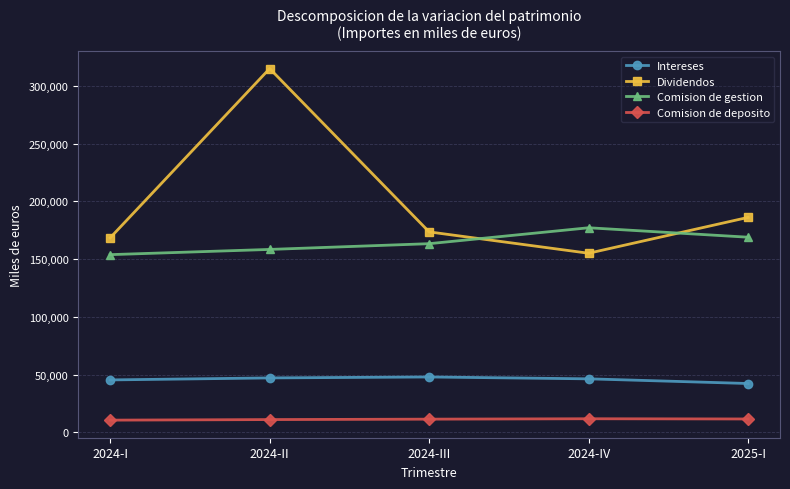

True or false: Dividendos and Comision de deposito cross at least once.

False